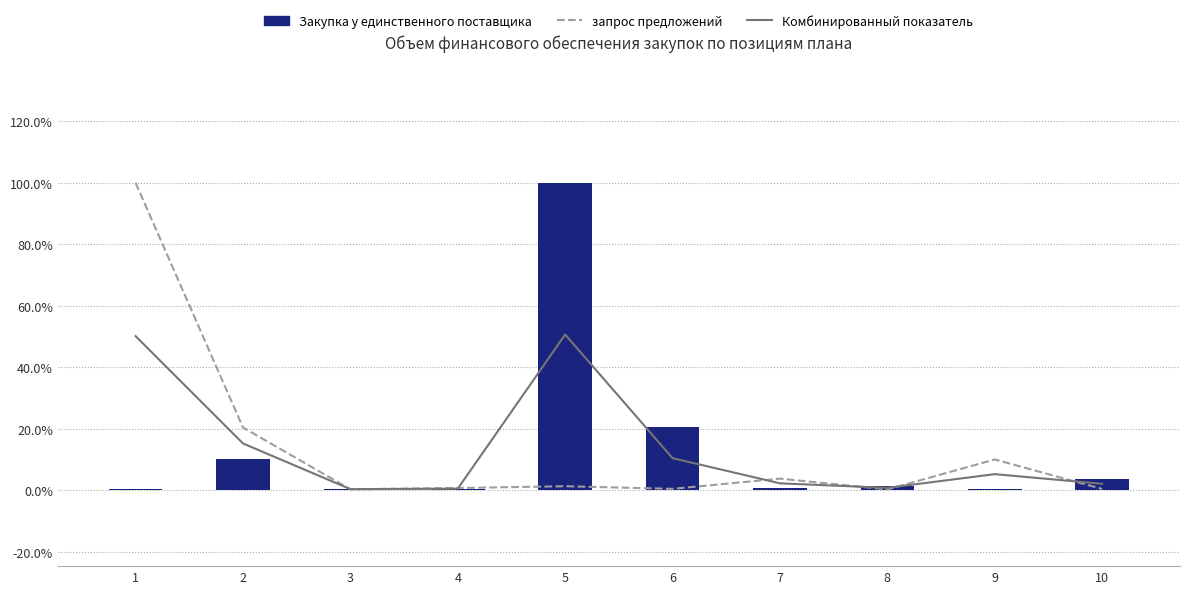

What is the total value across all series at 10?

6.4